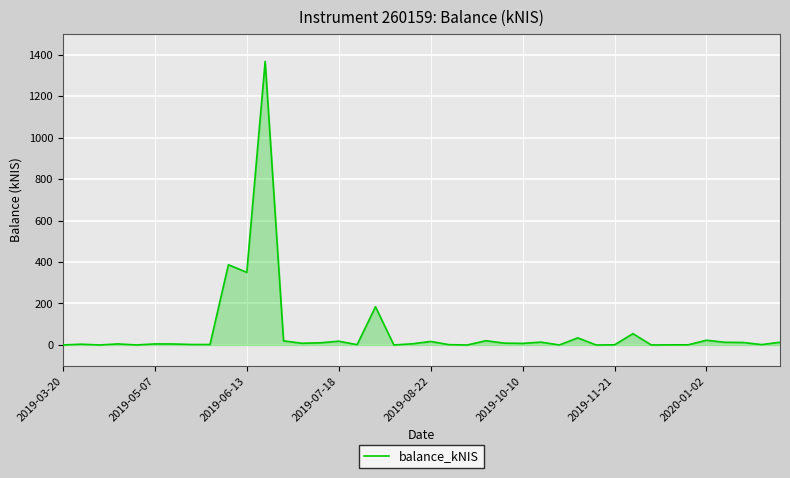

What is the difference between the maximum and minimum values?

1367.2